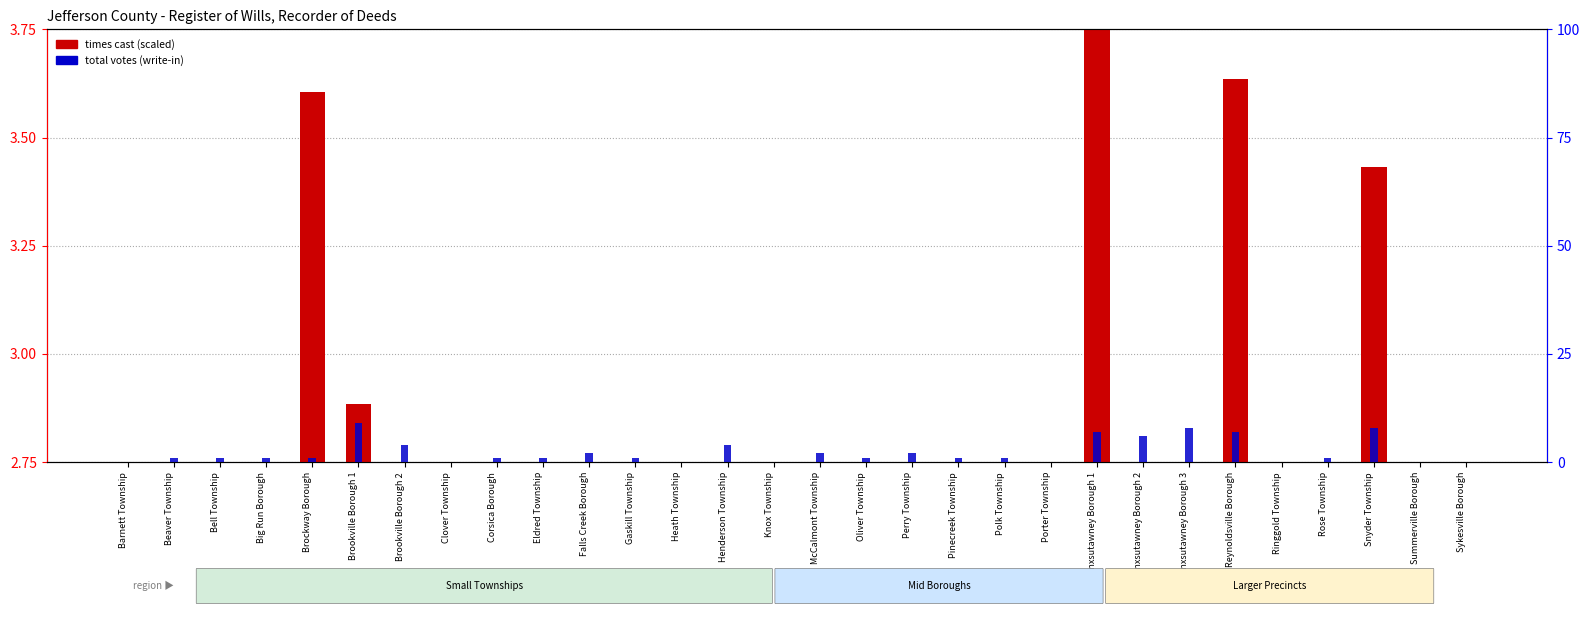

The times cast (scaled) series shows 2.1 at Brookville Borough 2. True or false?

True